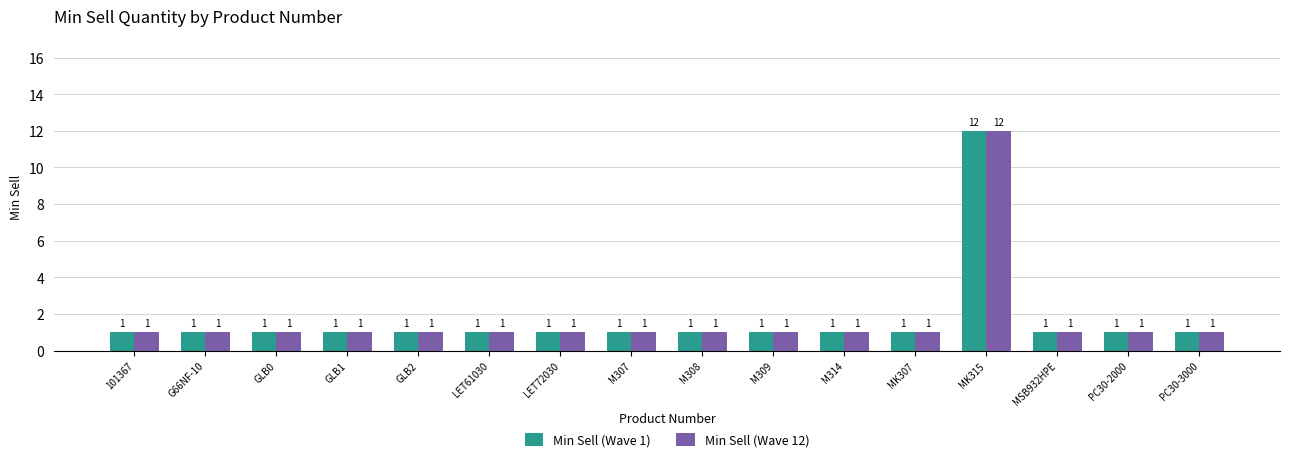

True or false: Min Sell (Wave 1) has a value of 1 at GLB1.

True